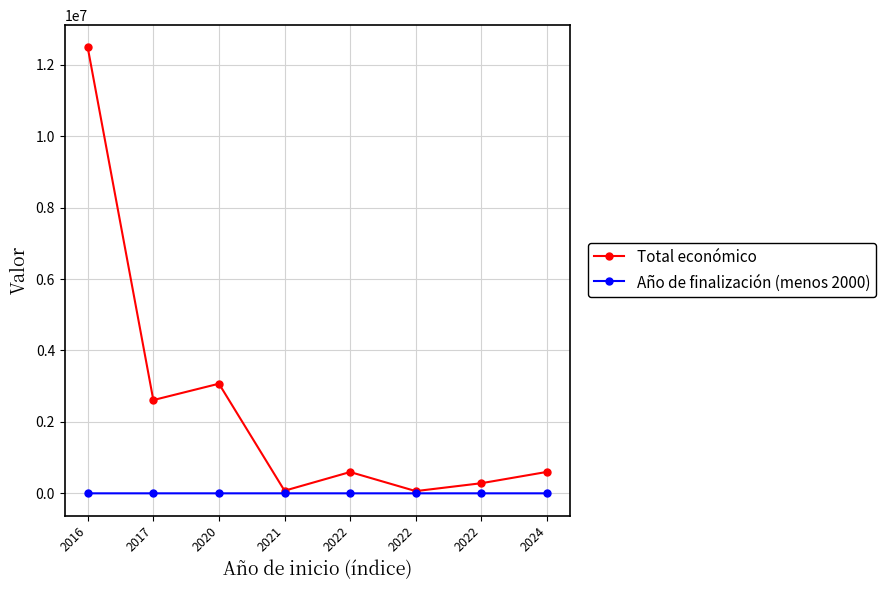

What is the sum of all Año de finalización (menos 2000) values?

184